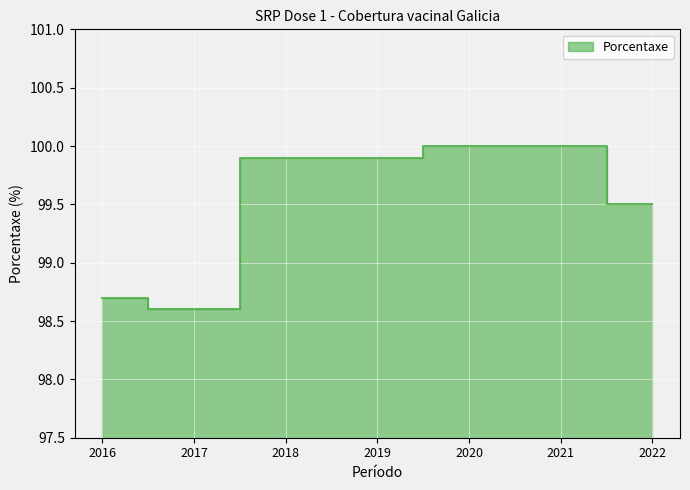

How many data points are less than 99?

2